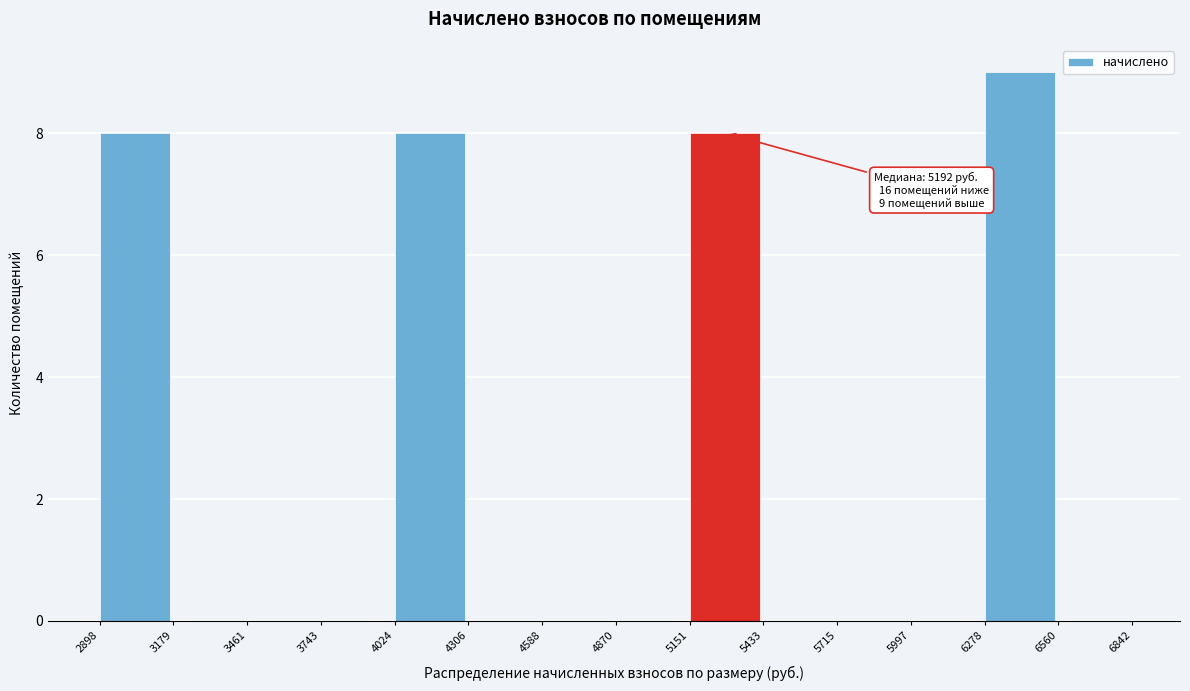

Which range on the x-axis has the tallest bar?

6278 to 6560